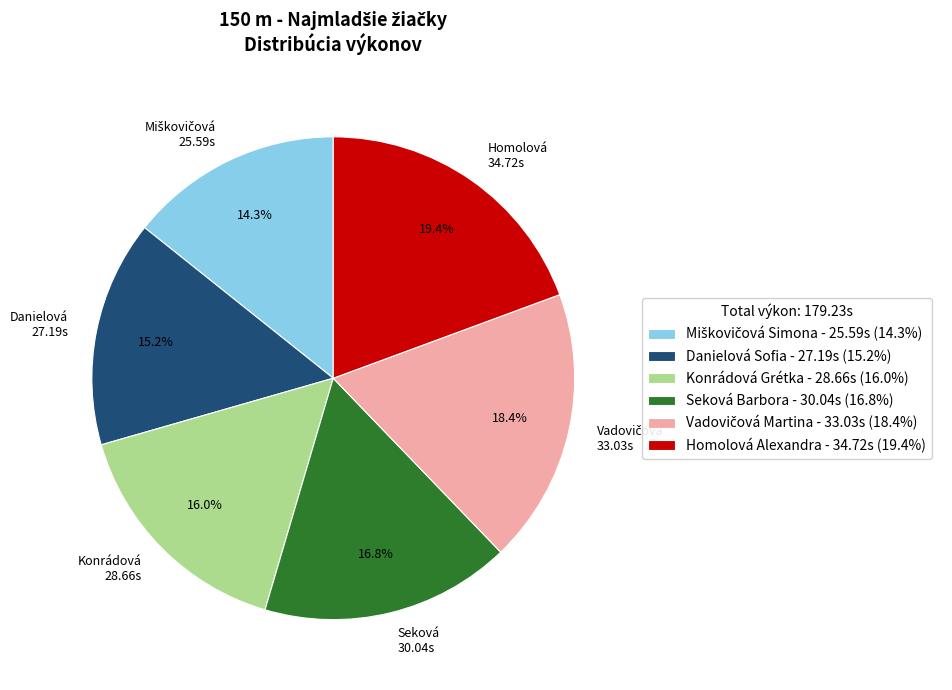

Approximately how many times larger is the value at Danielová Sofia compared to Homolová Alexandra?

0.8